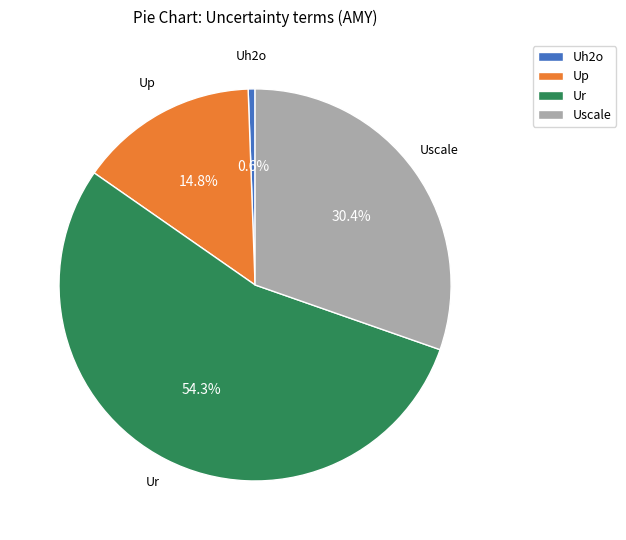

The Ur slice represents 54% of the pie. True or false?

True